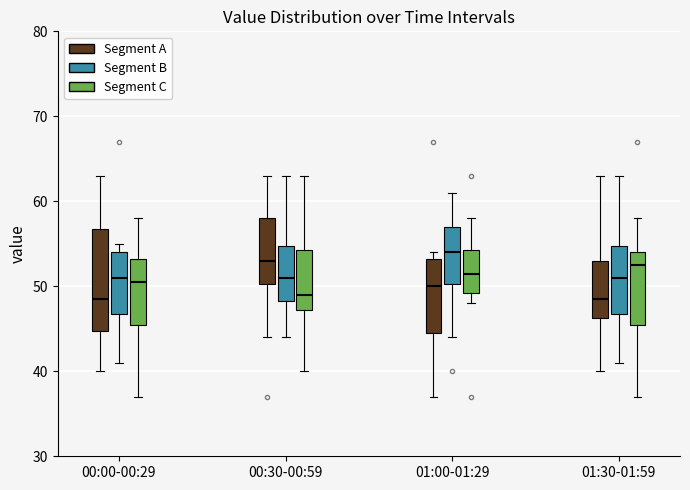

Reading left to right, transcribe this box plot: for each box, give where its median line is, the range the box spans, and where its two whiskers end, as read against the y-axis. The values are not printed on the chart, so give them approximately, as read against the axis.

00:00-00:29 (Segment A): median 49, box 45 to 57, whiskers 40 to 63
00:00-00:29 (Segment B): median 51, box 47 to 54, whiskers 41 to 55
00:00-00:29 (Segment C): median 51, box 46 to 53, whiskers 37 to 58
00:30-00:59 (Segment A): median 53, box 50 to 58, whiskers 44 to 63
00:30-00:59 (Segment B): median 51, box 48 to 55, whiskers 44 to 63
00:30-00:59 (Segment C): median 49, box 47 to 54, whiskers 40 to 63
01:00-01:29 (Segment A): median 50, box 45 to 53, whiskers 37 to 54
01:00-01:29 (Segment B): median 54, box 50 to 57, whiskers 44 to 61
01:00-01:29 (Segment C): median 52, box 49 to 54, whiskers 48 to 58
01:30-01:59 (Segment A): median 49, box 46 to 53, whiskers 40 to 63
01:30-01:59 (Segment B): median 51, box 47 to 55, whiskers 41 to 63
01:30-01:59 (Segment C): median 53, box 46 to 54, whiskers 37 to 58